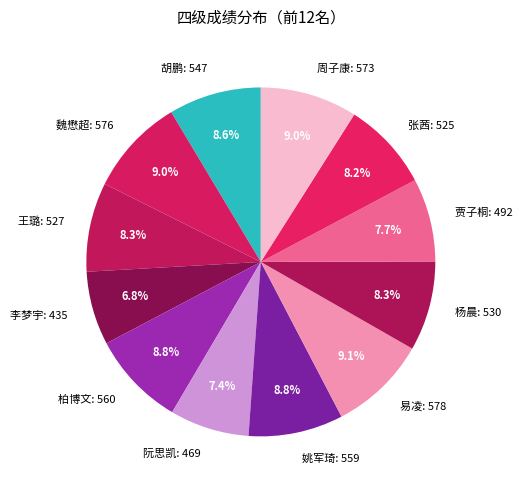

Does 贾子桐 account for over 50% of the chart?

No